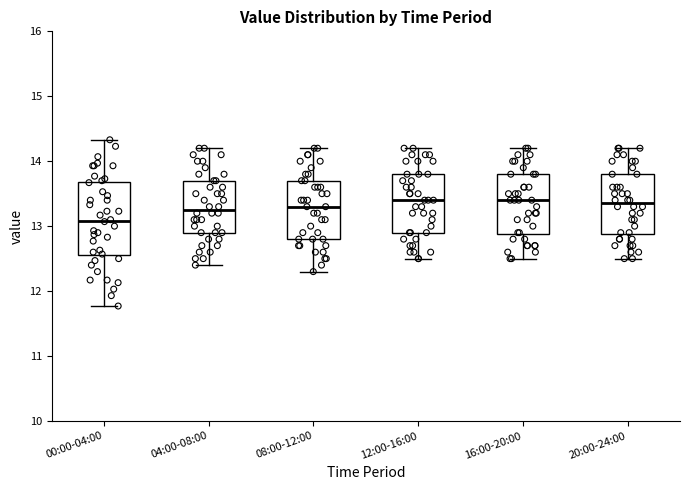

Reading left to right, read every box against the y-axis: the position of its median line, the range the box covers, and the ends of its whiskers. The values are not printed on the chart, so give them approximately, as read against the axis.

00:00-04:00: median 13.1, box 12.6 to 13.7, whiskers 11.8 to 14.3
04:00-08:00: median 13.3, box 12.9 to 13.7, whiskers 12.4 to 14.2
08:00-12:00: median 13.3, box 12.8 to 13.7, whiskers 12.3 to 14.2
12:00-16:00: median 13.4, box 12.9 to 13.8, whiskers 12.5 to 14.2
16:00-20:00: median 13.4, box 12.9 to 13.8, whiskers 12.5 to 14.2
20:00-24:00: median 13.4, box 12.9 to 13.8, whiskers 12.5 to 14.2